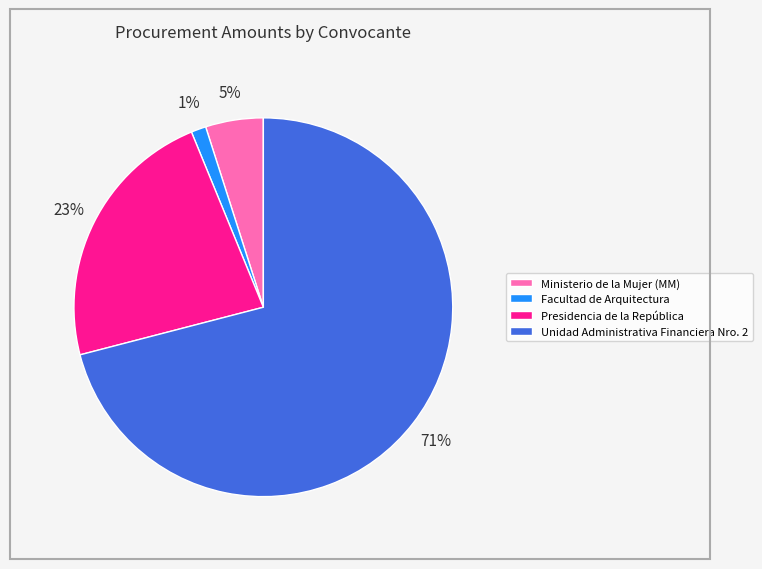

Combined, do Ministerio de la Mujer (MM) and Unidad Administrativa Financiera Nro. 2 account for over 50%?

Yes